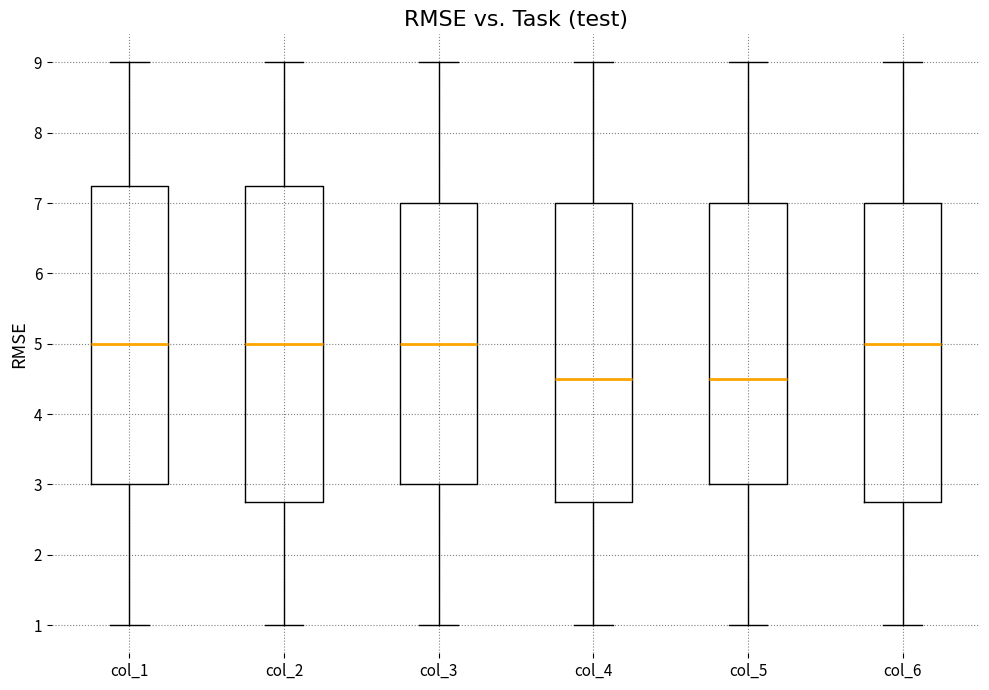

Comparing the boxes themselves (not the whiskers), which one is the tallest?

col_2